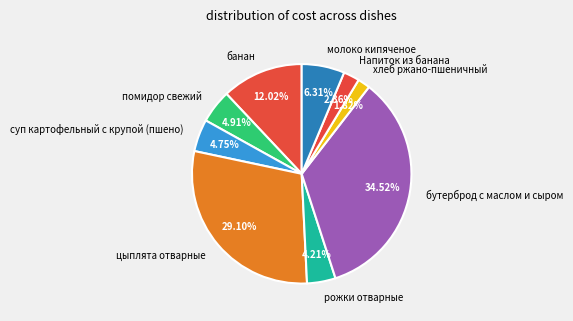

What percentage is NOT represented by Напиток из банана?

97.6%